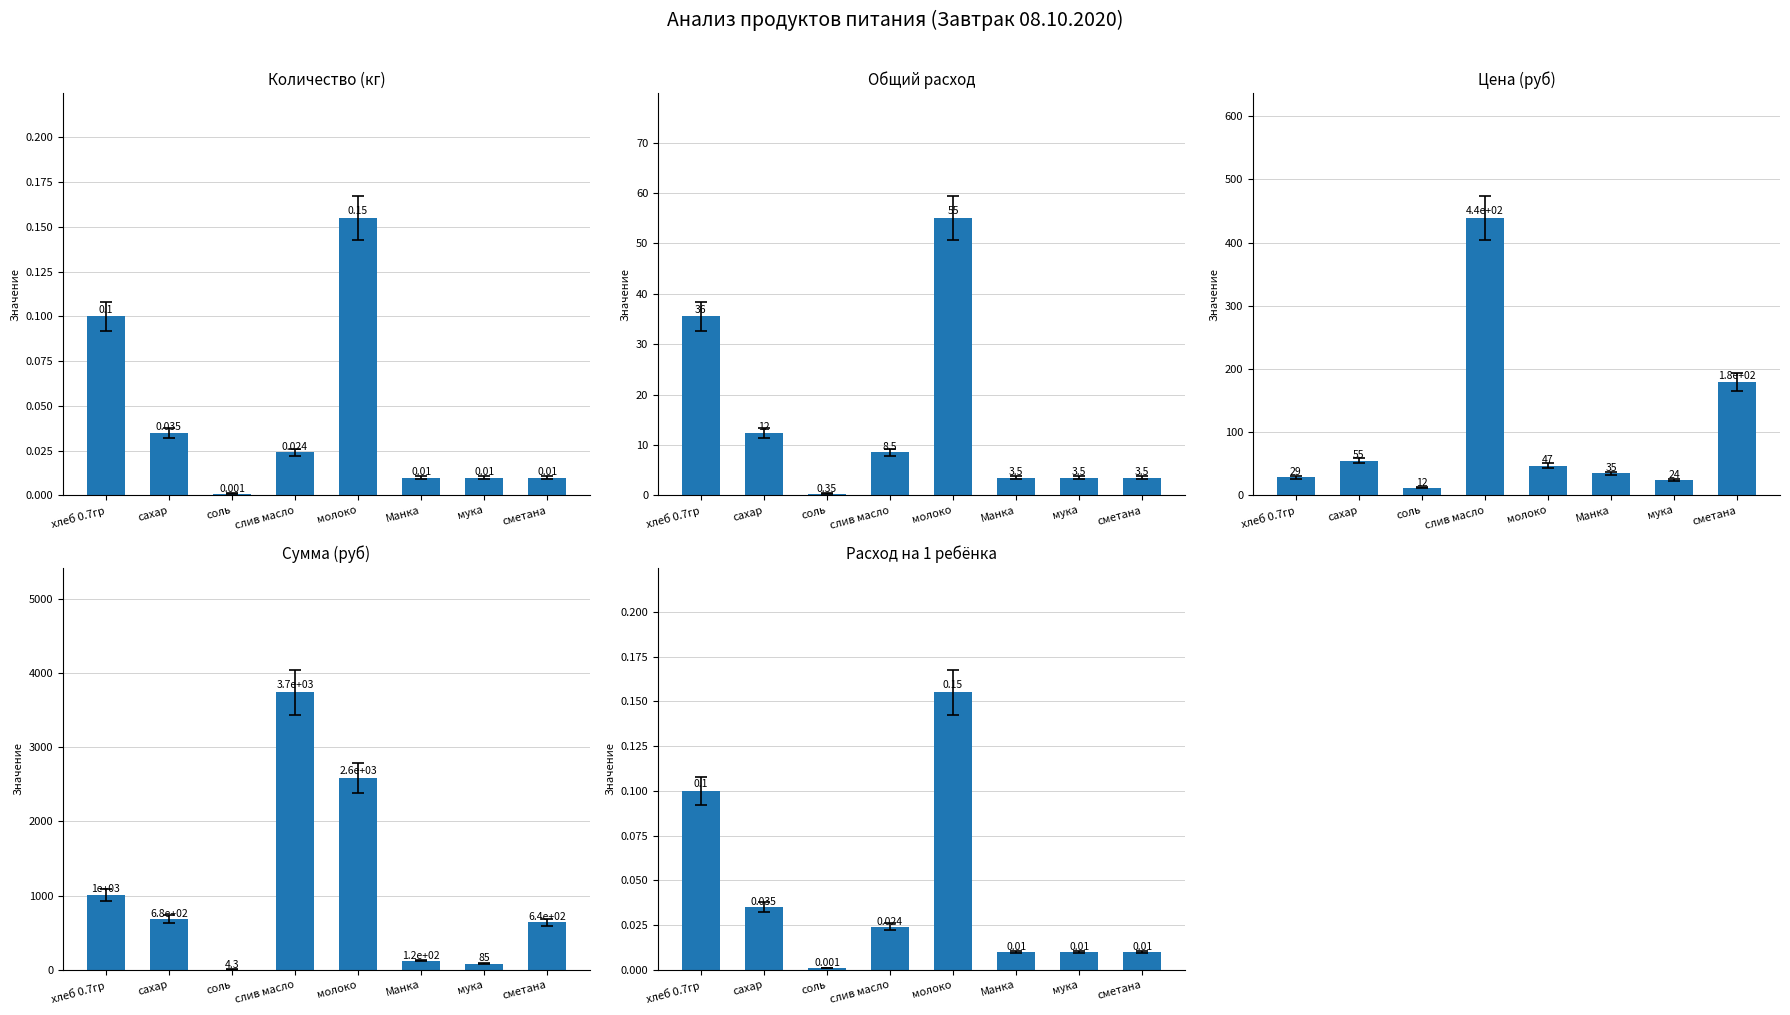

What is the average value of the Общий расход series?

15.3